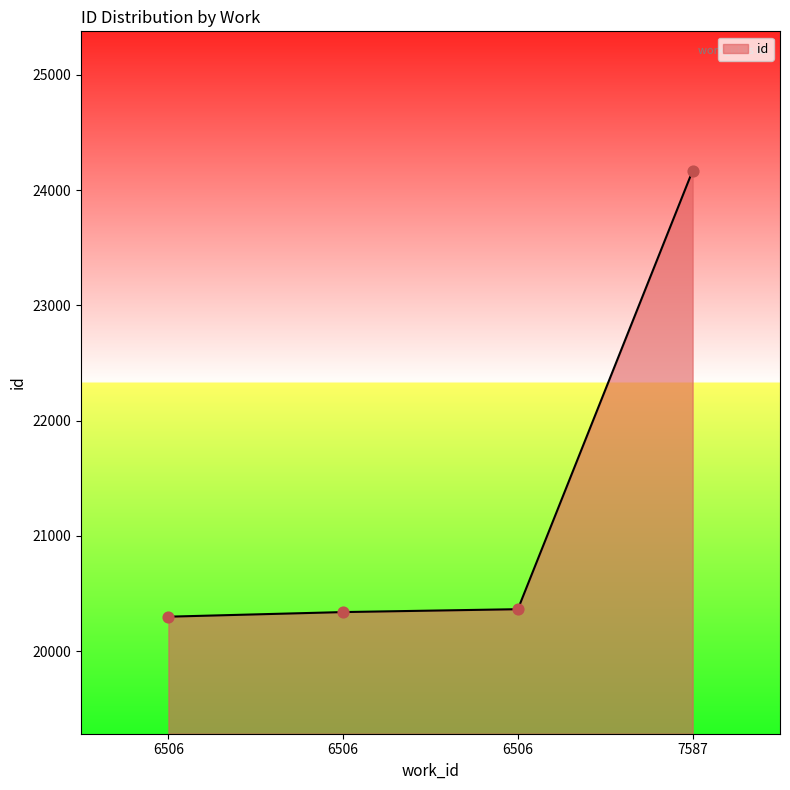

Which has a higher value, 6506 or 6506?

6506